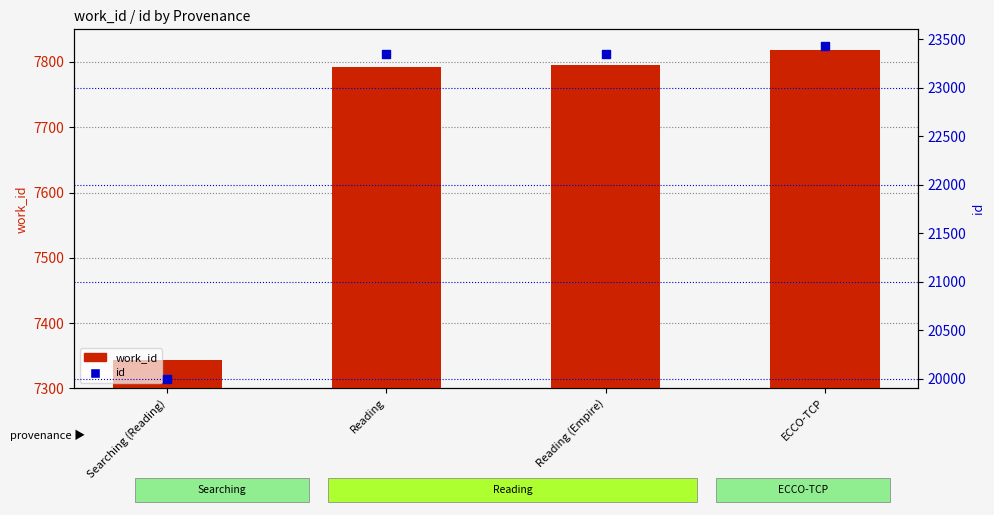

At which category is the sum across all series the highest?

ECCO-TCP